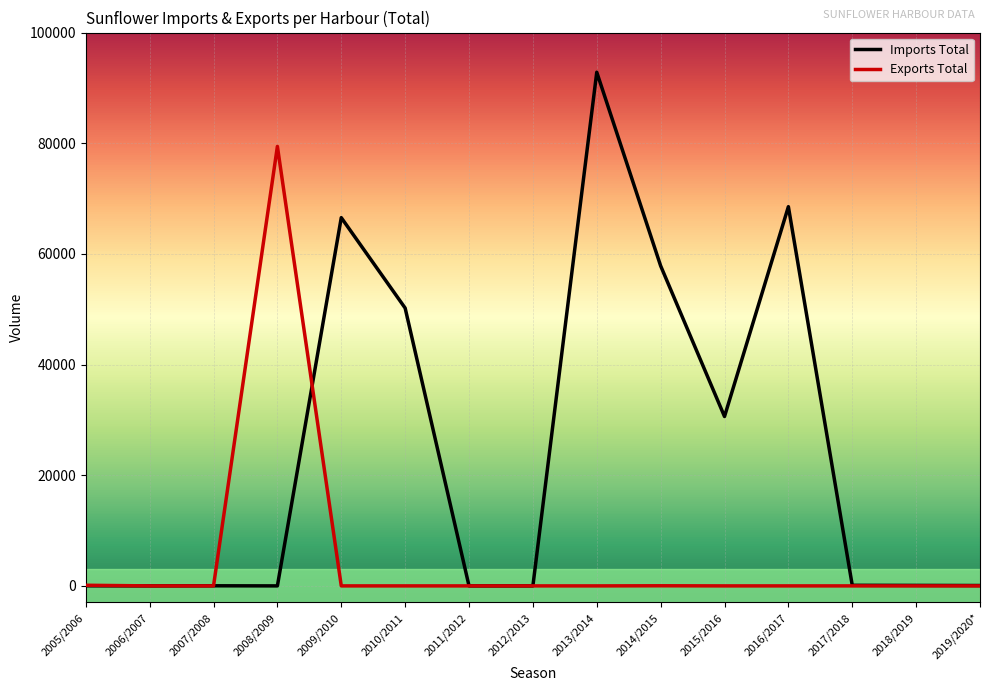

List the series in order of their overall mean, lowest first.

Exports Total, Imports Total